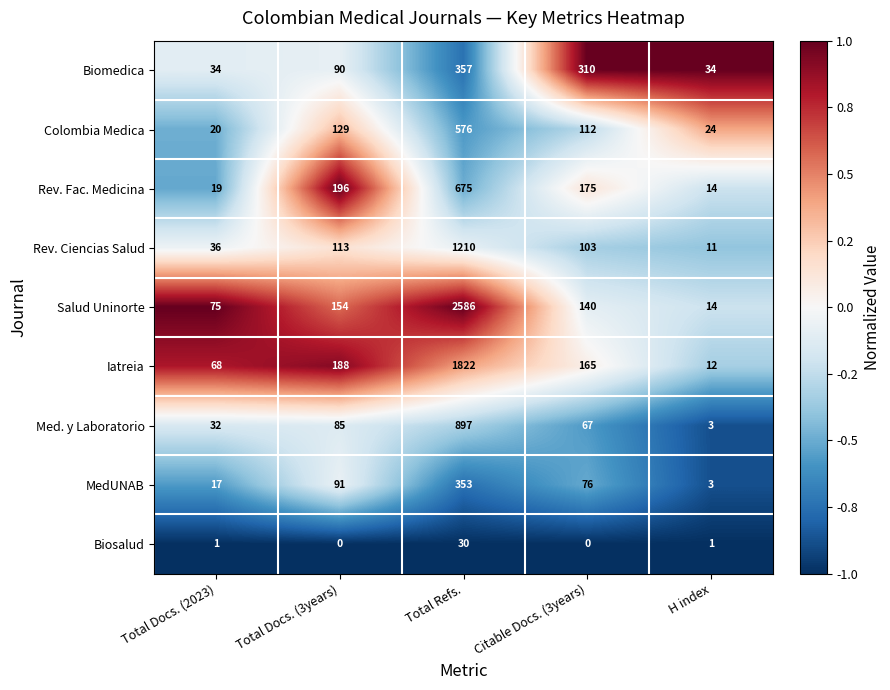

At how many categories does at least one series exceed 0?

5